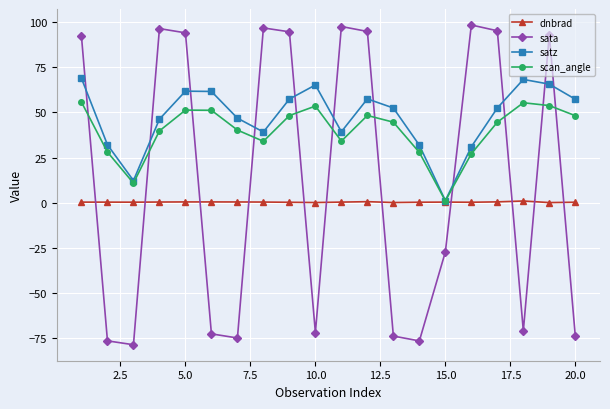

How many interior local valleys does the satz series have?

4